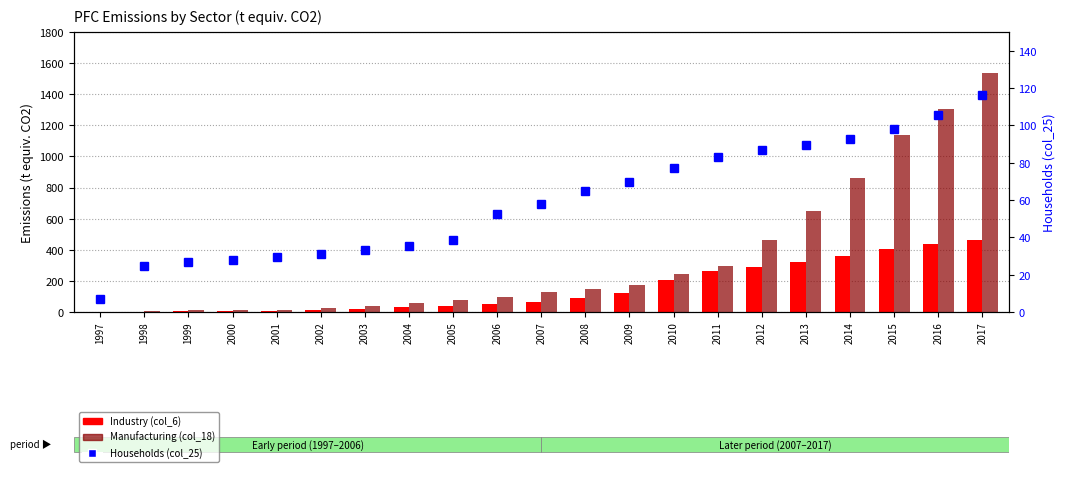

The Households (col_25) series shows 98.2 at 2015. True or false?

True